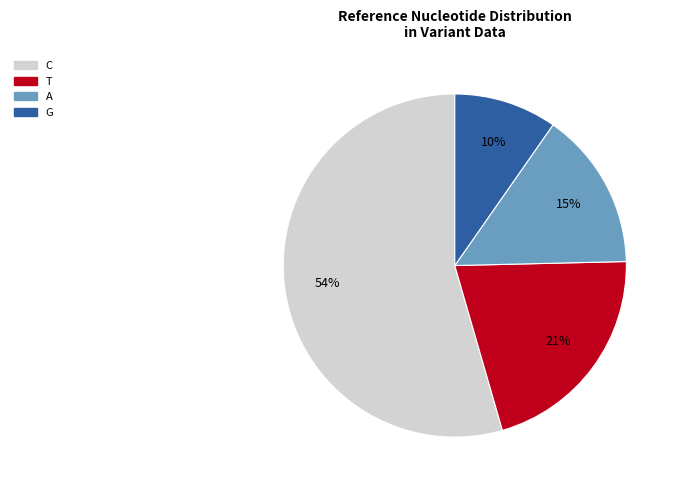

To the nearest percent, what is the combined percentage of T and A?

36%